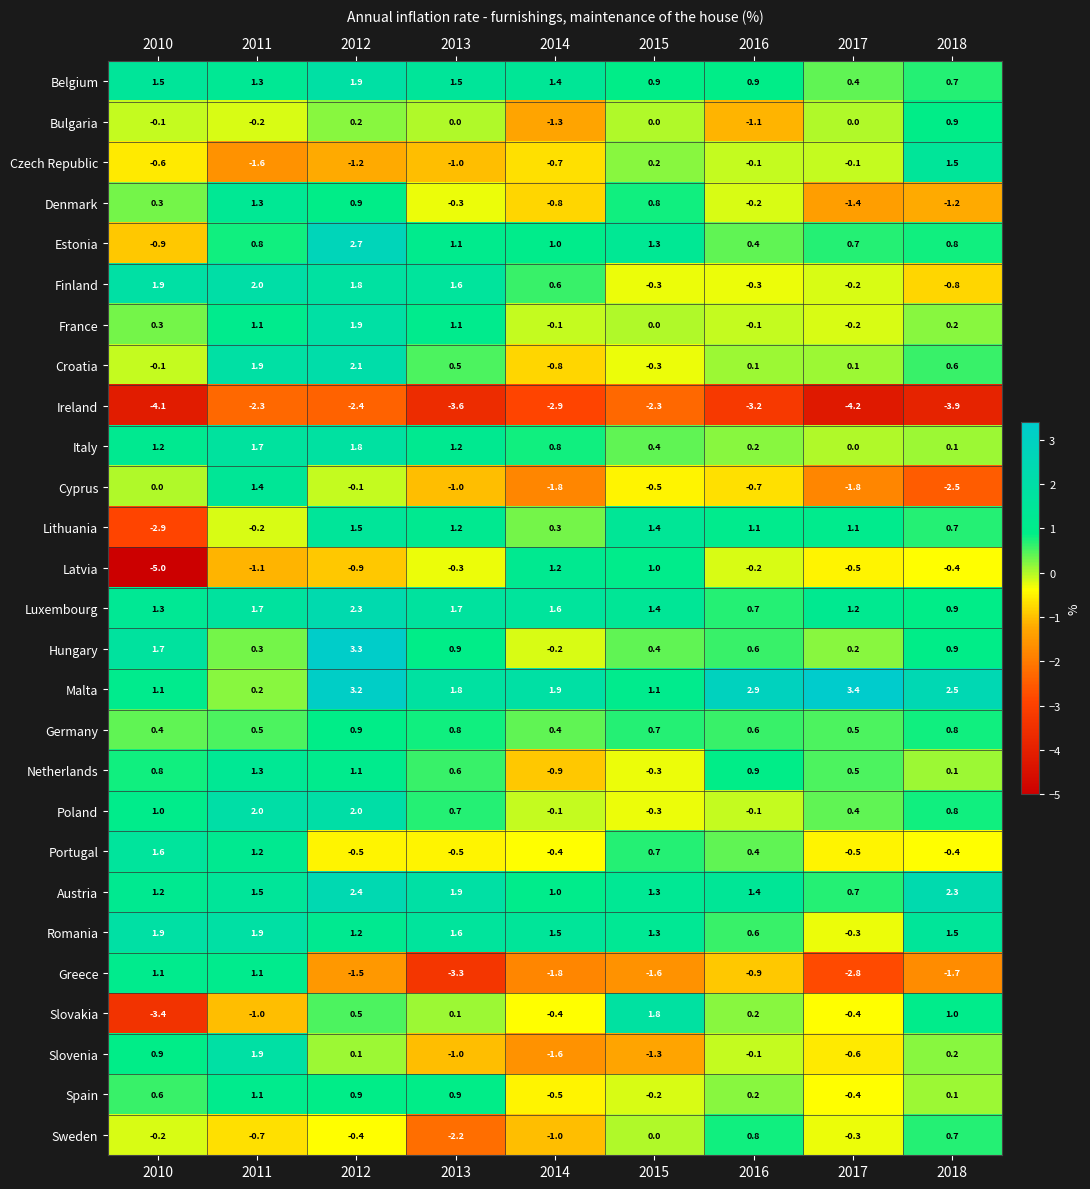

At how many categories does at least one series exceed 1?

9